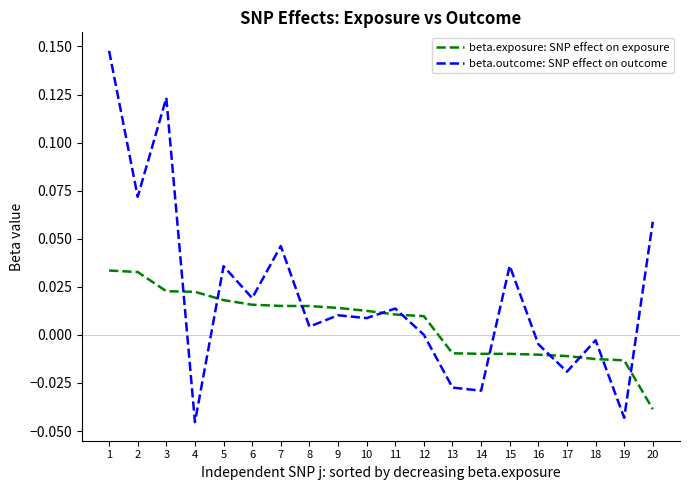

Is it true that beta.outcome: SNP effect on outcome equals -0.0 at 13?

True